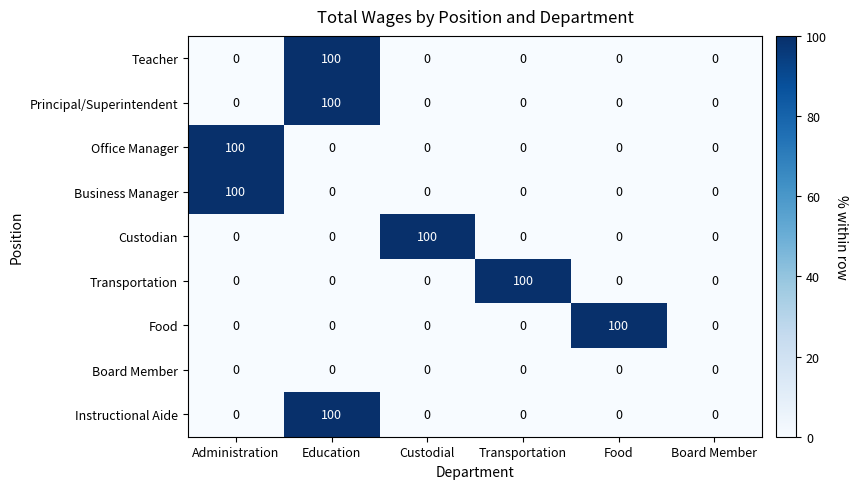

How many values in Instructional Aide are above zero?

1